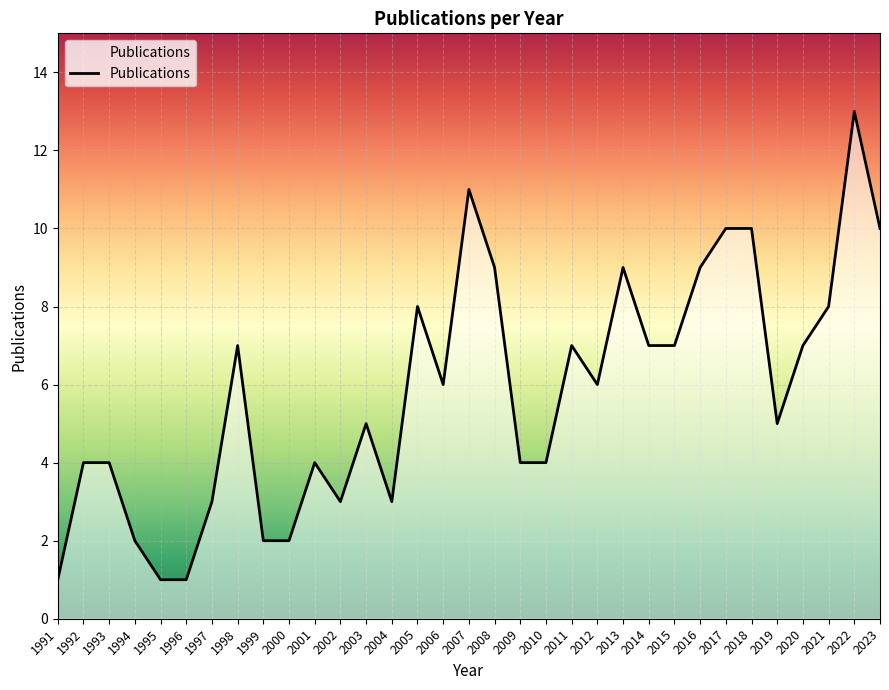

What is the approximate value at 2003?

5